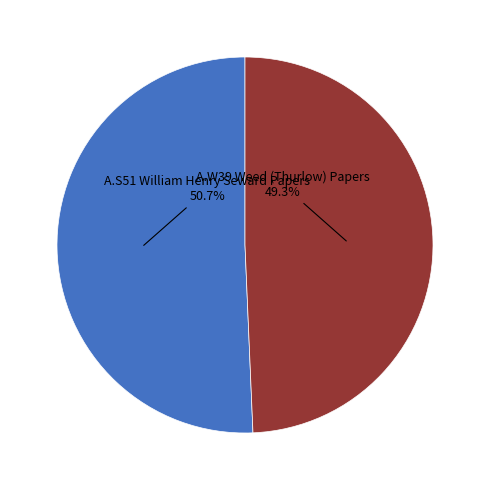

Is there a majority slice in this chart?

Yes